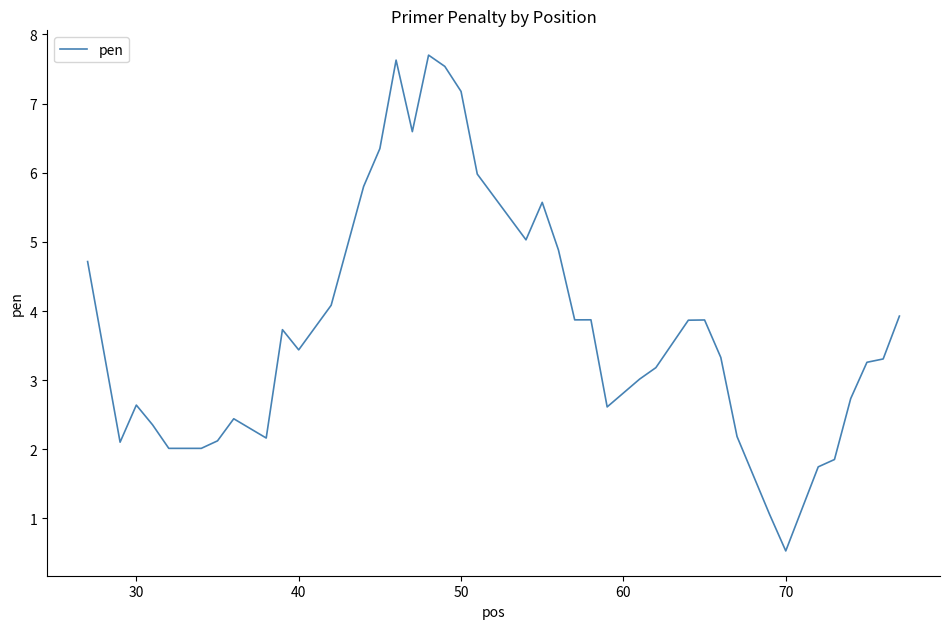

What is the maximum value shown in the chart?

7.7